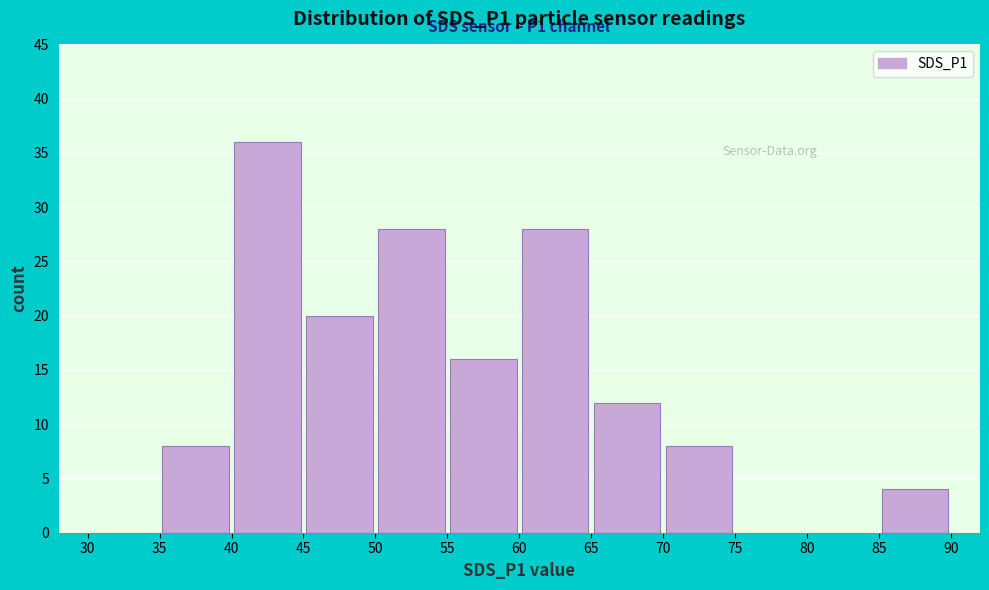

Which range on the x-axis has the tallest bar?

40 to 45